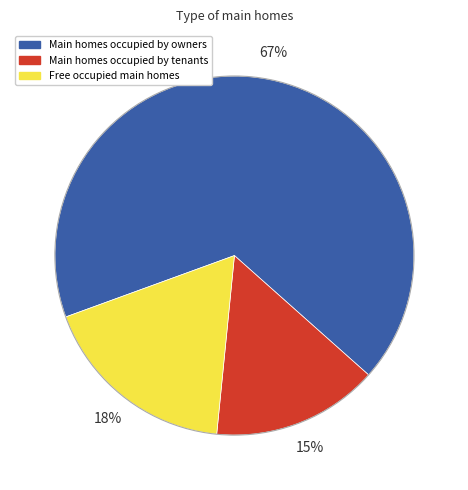

Count the number of slices in the pie.

3